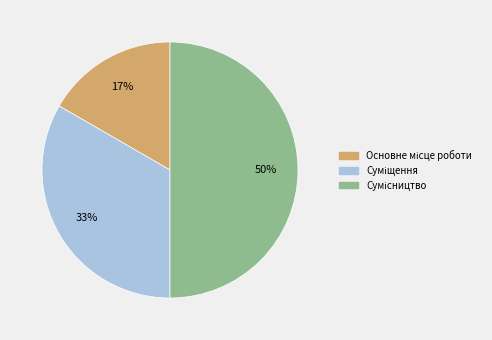

To the nearest percent, what is the average slice percentage?

33%